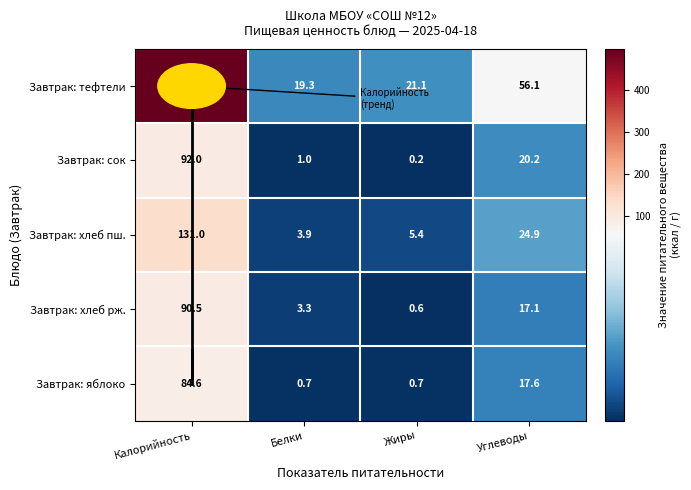

What is the difference between the Завтрак: хлеб пш. values at Жиры and Углеводы?

19.5